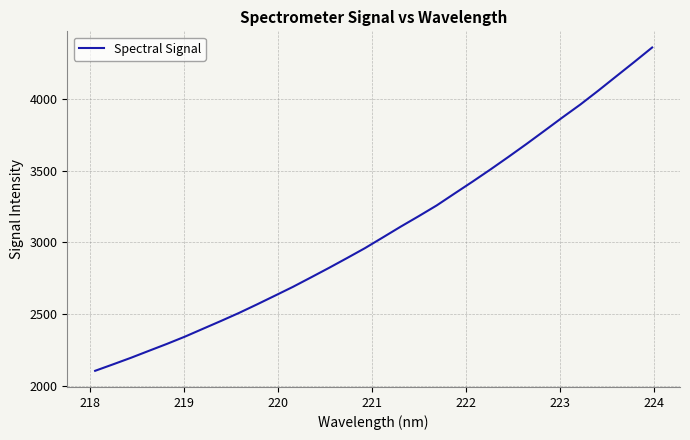

What is the sum of all values?

98596.3